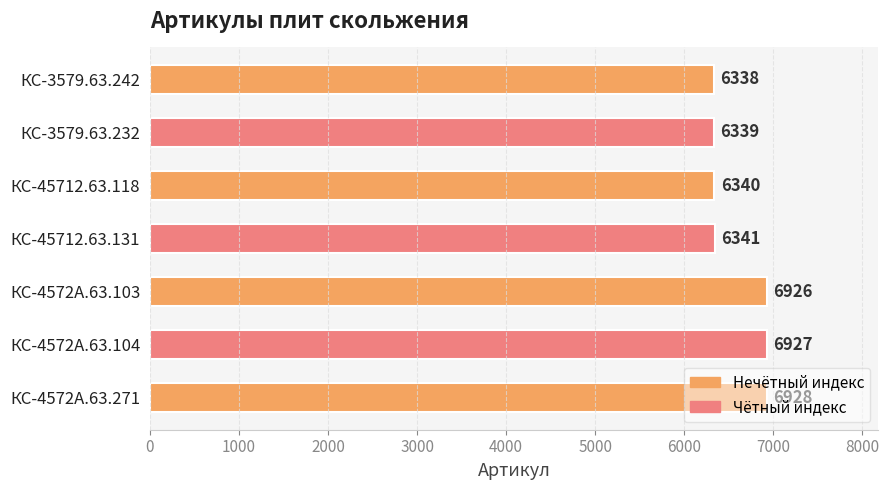

Between КС-45712.63.118 and КС-4572А.63.271, which is larger?

КС-4572А.63.271